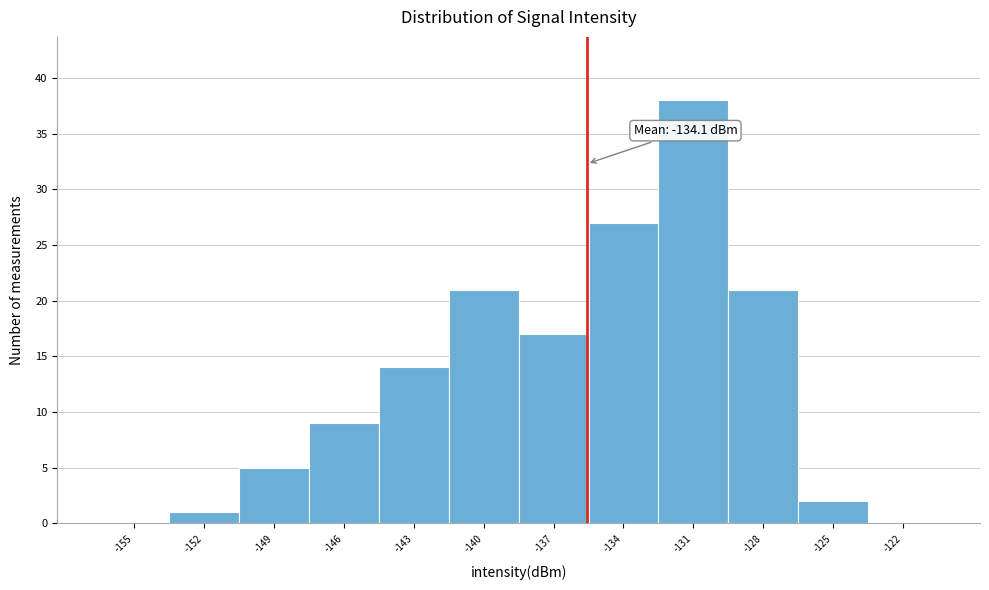

Reading left to right, transcribe all the data shown in this chart.

-155=0	-152=1	-149=5	-146=9	-143=14	-140=21	-137=17	-134=27	-131=38	-128=21	-125=2	-122=0